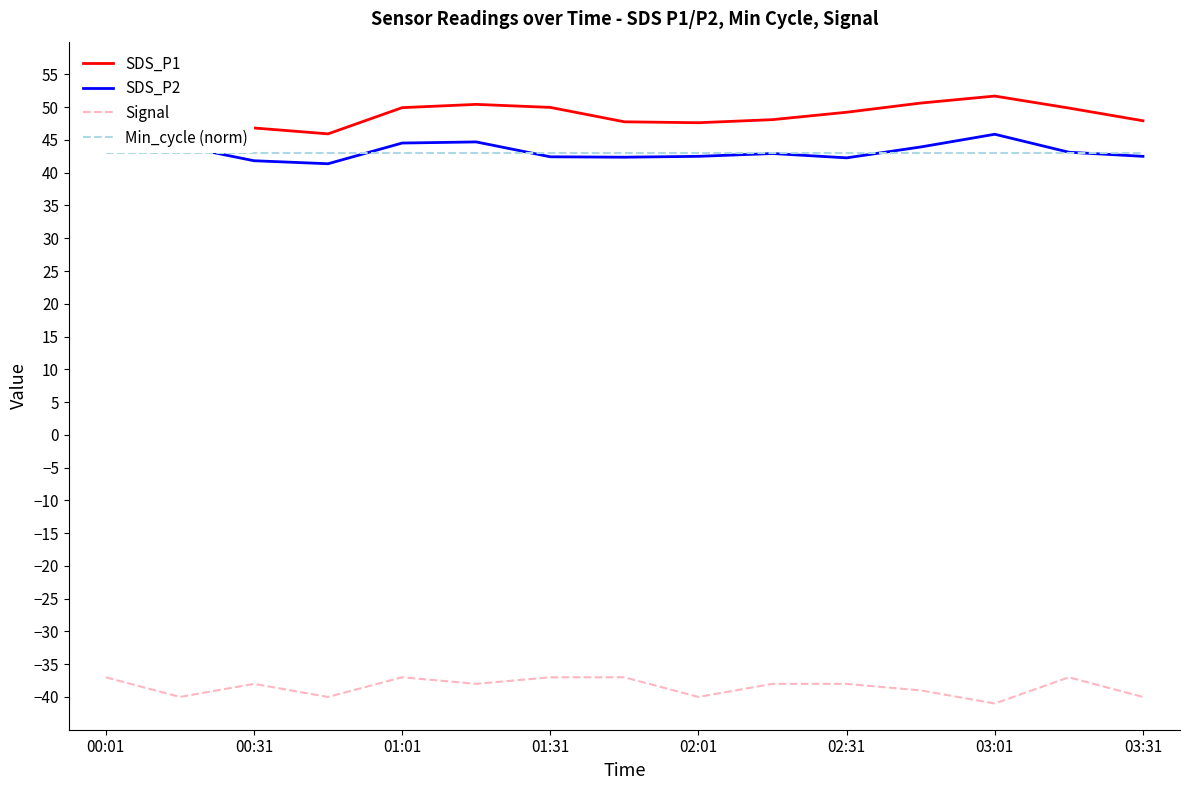

What is the highest value of the SDS_P2 series?

45.9